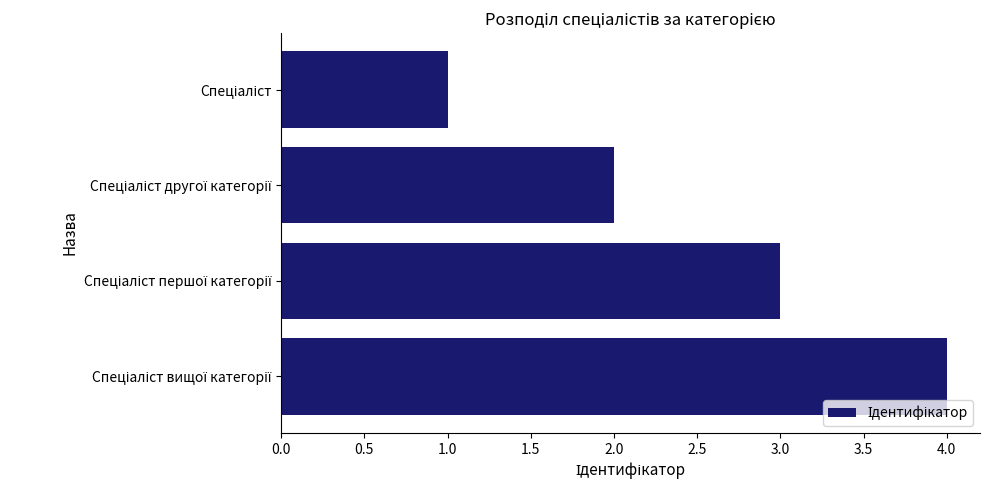

Does the chart contain stacked bars?

No